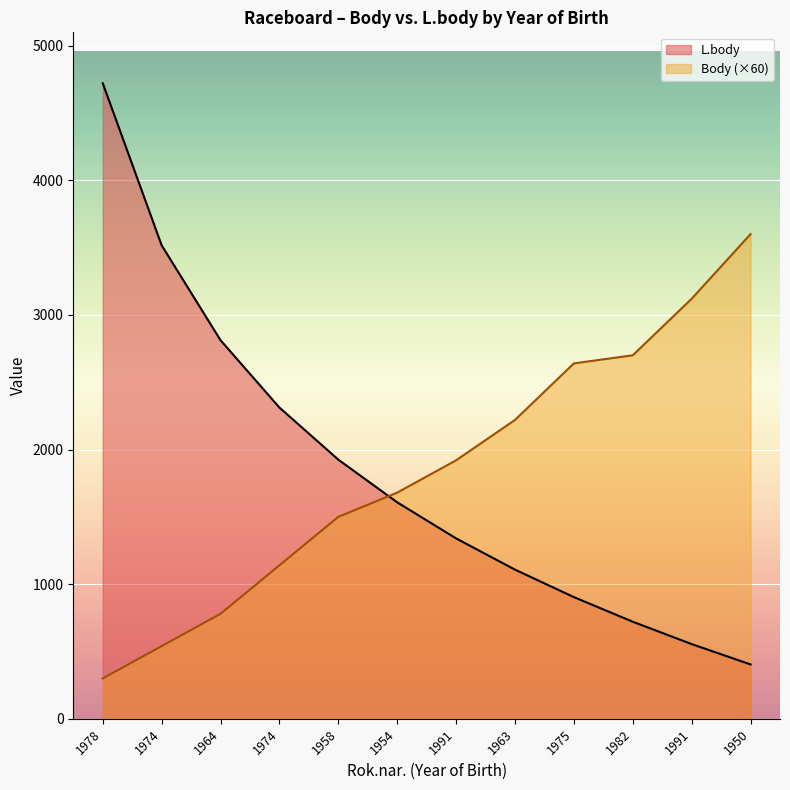

Reading left to right, what are all the values shown in this chart?

L.body: 4721	3517	2812	2312	1925	1608	1340	1108	904	721	555	404
Body: 300	540	780	1140	1500	1680	1920	2220	2640	2700	3120	3600